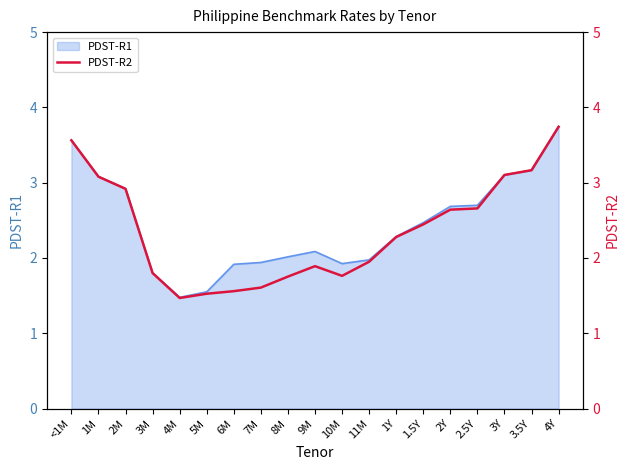

The value at 4M is 1.5. True or false?

True